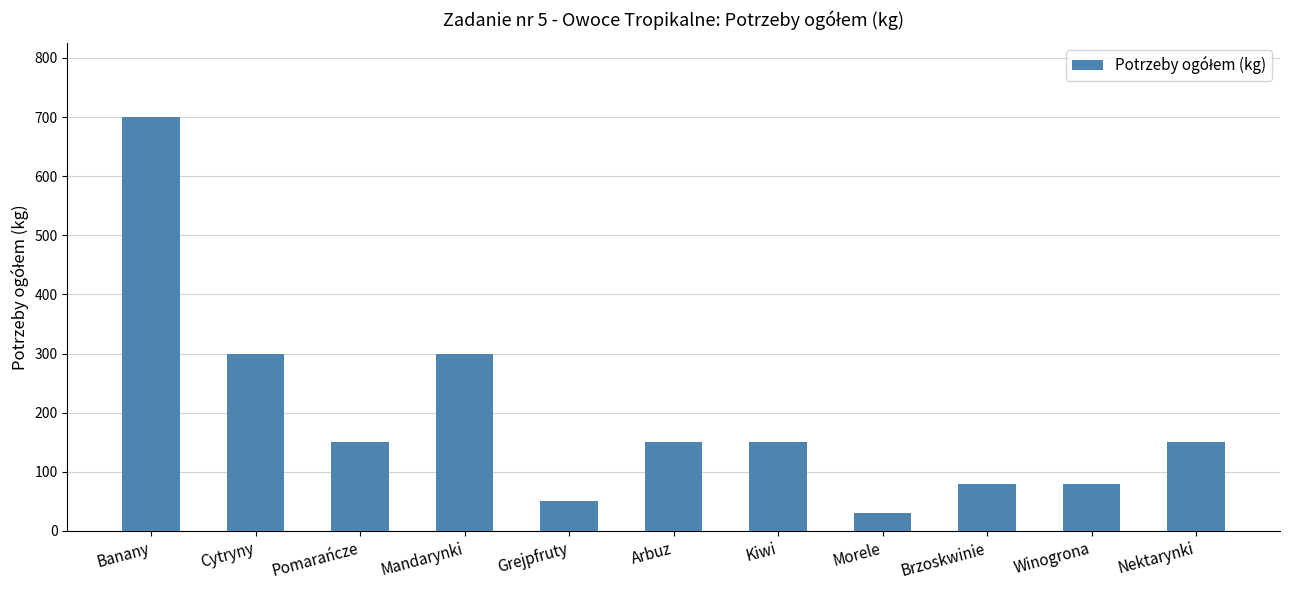

Does the chart contain stacked bars?

No